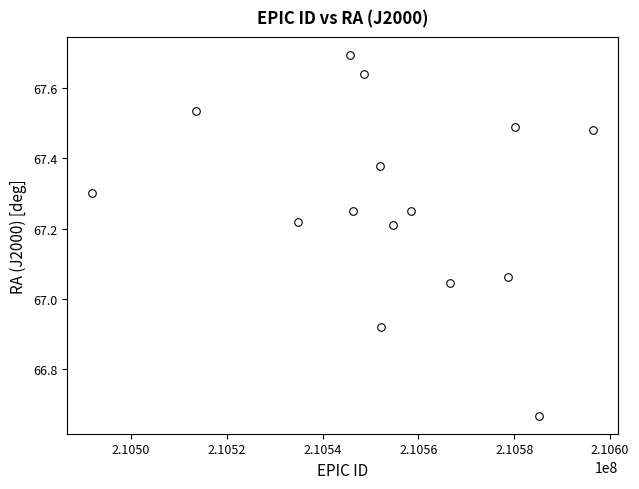

What is the range of X values (max minus min)?

104586.0